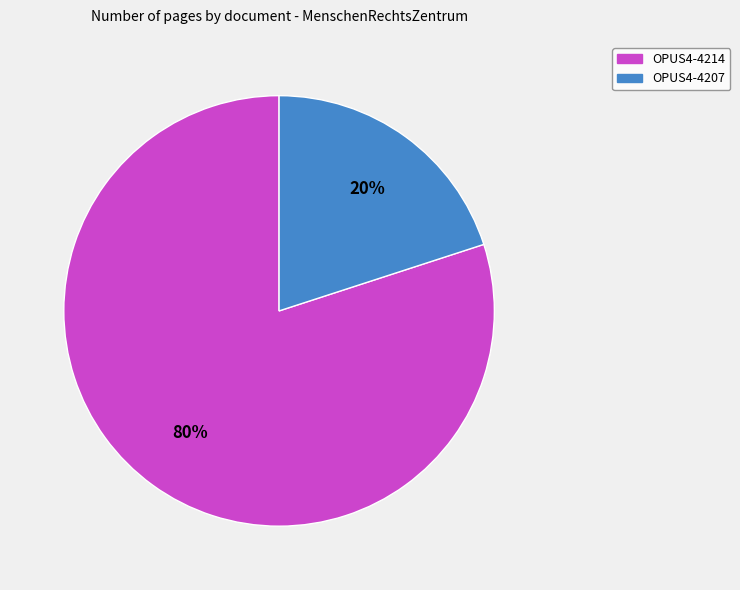

How many segments does this pie chart have?

2